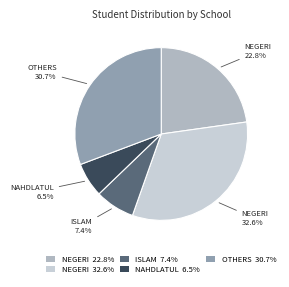

How many slices are in this pie chart?

5